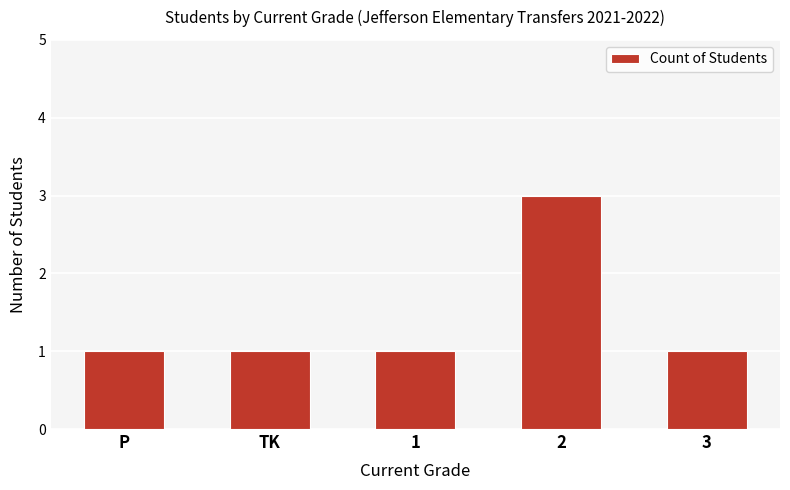

What is the smallest value displayed?

1